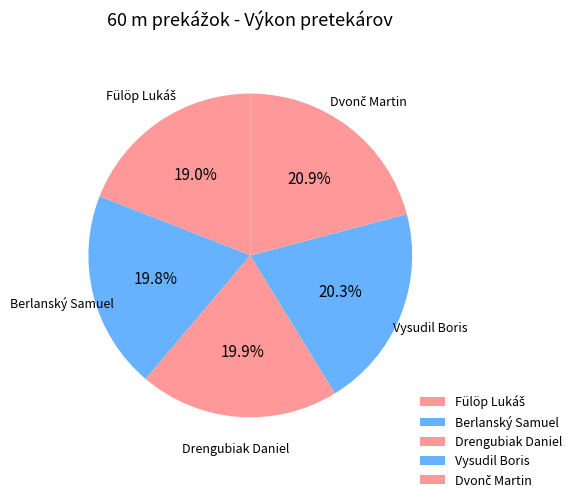

What portion of the pie excludes Berlanský Samuel?

80.2%